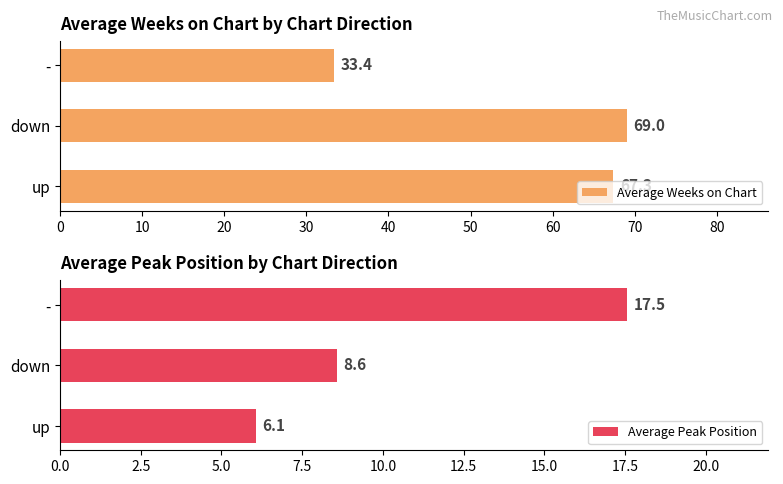

Rank the categories by Average Peak Position value from lowest to highest.

up, down, -